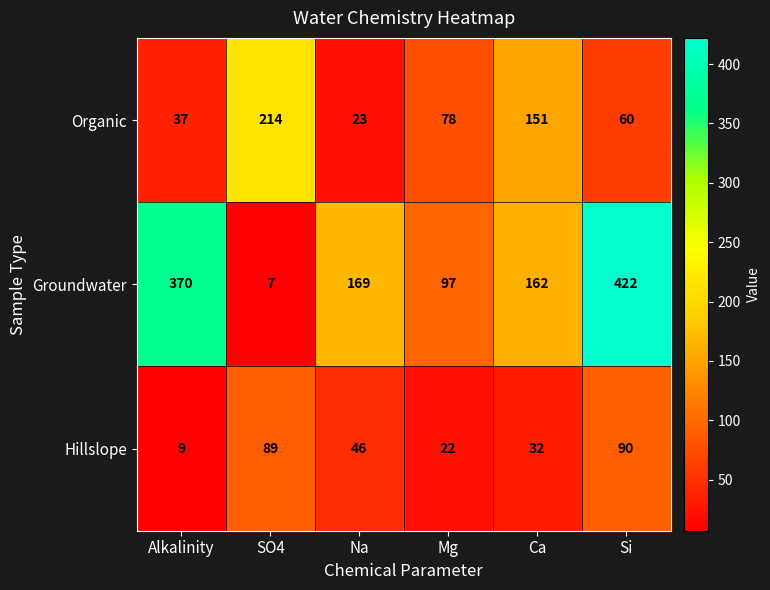

Which series has the largest range (max minus min)?

Groundwater